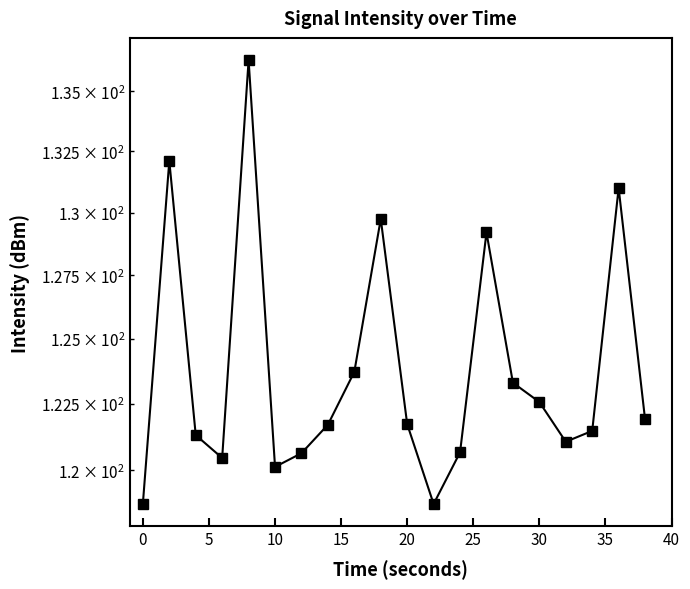

List the labels in order of value, smallest first.

11, −5, 20, 10, 25, 12, 16, 5, 17, 30, 10, 19, 15, 14, 35, 13, 40, 18, 0, 15